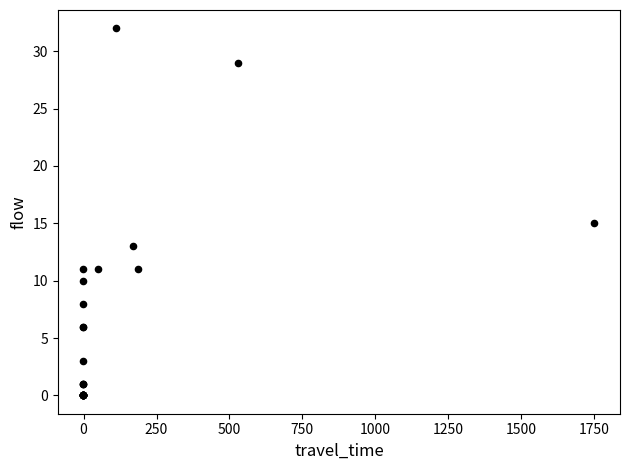

What Y value in the scatter plot is closest to 16?

15